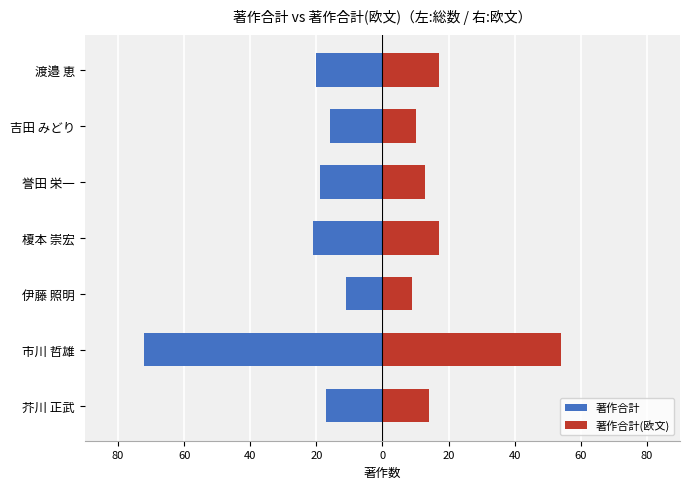

The 著作合計(欧文) series shows 28 at 榎本 崇宏. True or false?

False